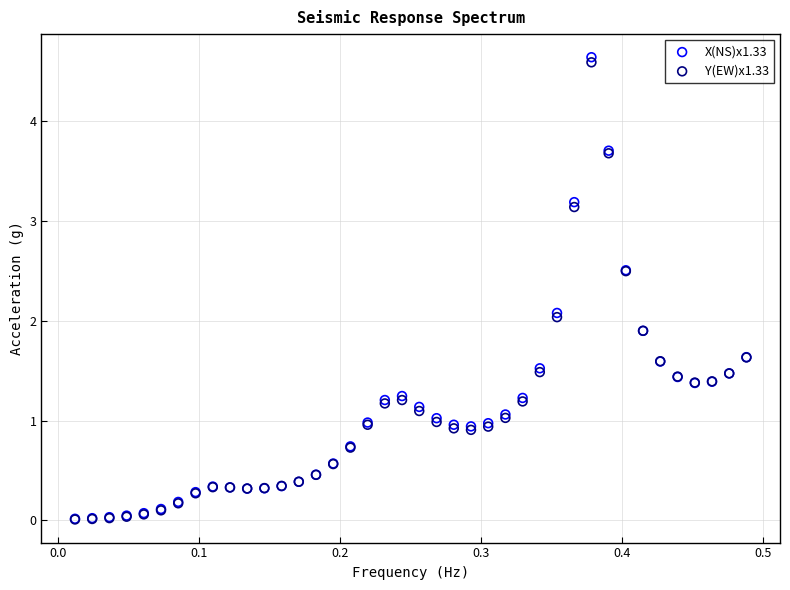

What are all the series names shown in the legend?

X(NS)x1.33, Y(EW)x1.33